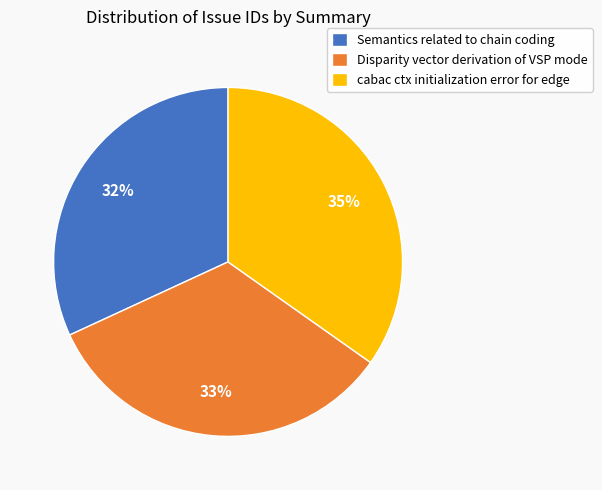

The cabac ctx initialization error for edge slice represents 40% of the pie. True or false?

False